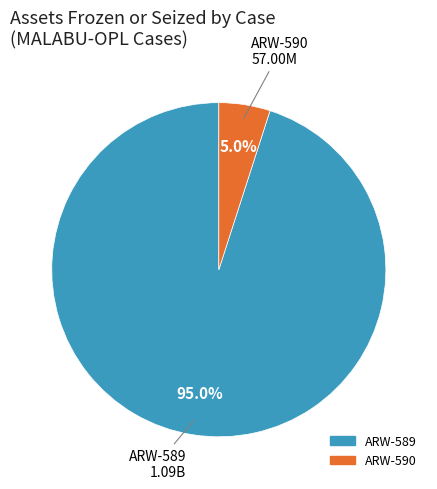

Which category has the smallest portion of the pie?

ARW-590